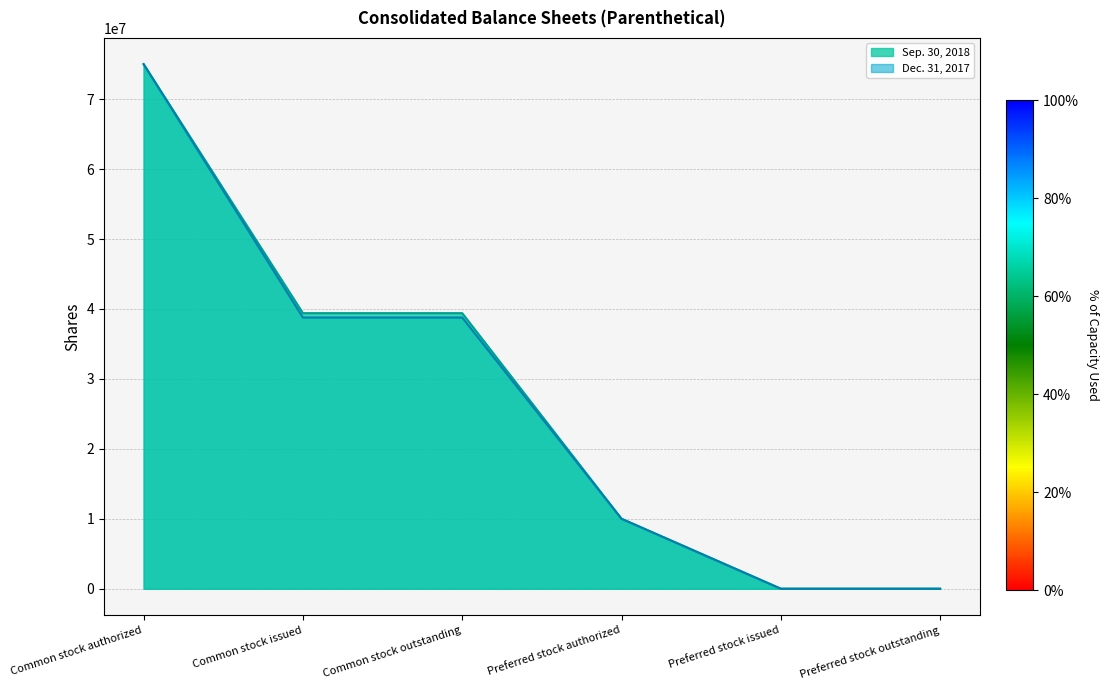

At how many categories does at least one series exceed 69247435?

1